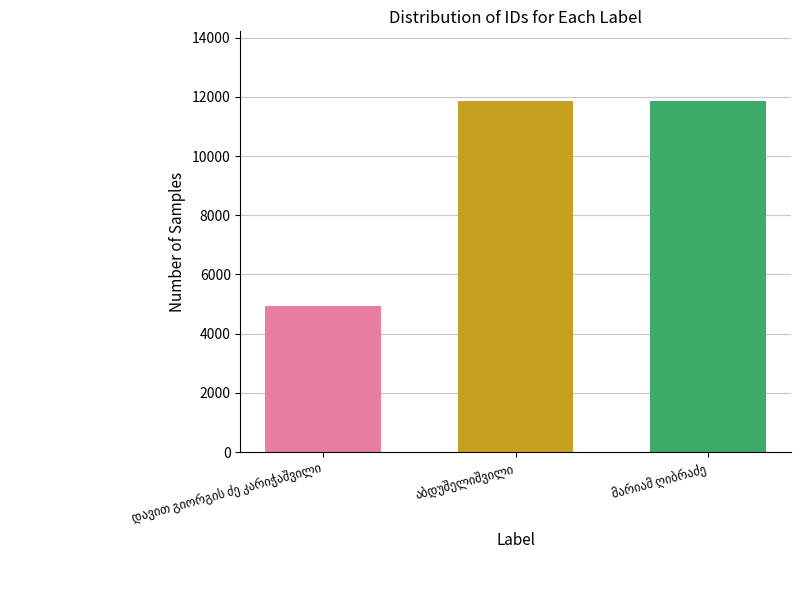

What is the smallest value displayed?

4942